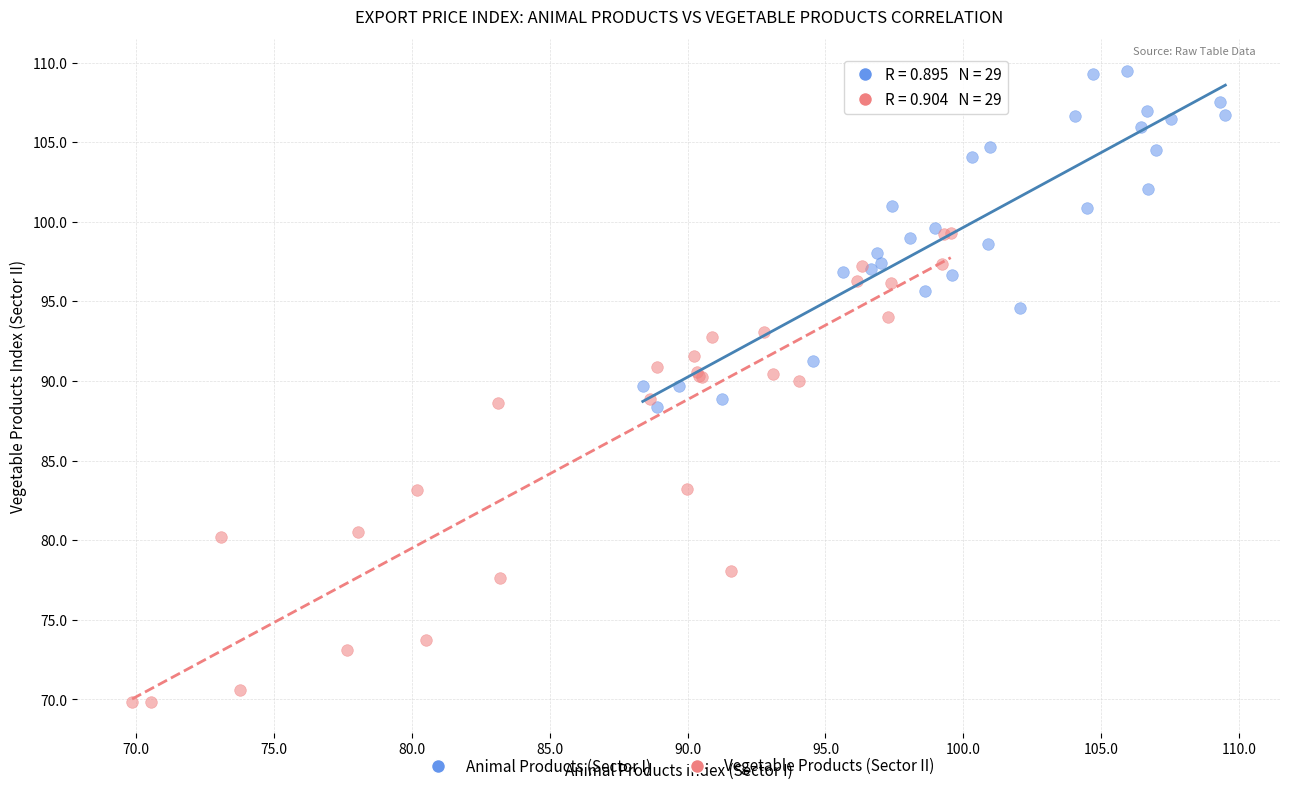

Which series reaches the maximum Y coordinate?

Animal Products (Sector I)